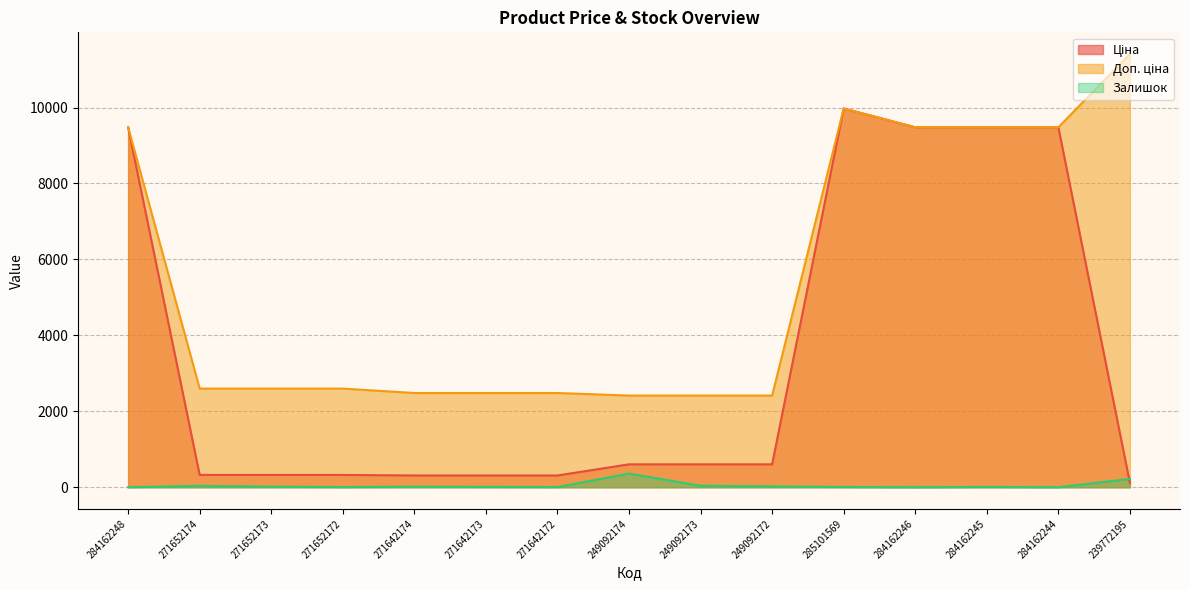

Where does the Залишок series first go above 10?

271652174